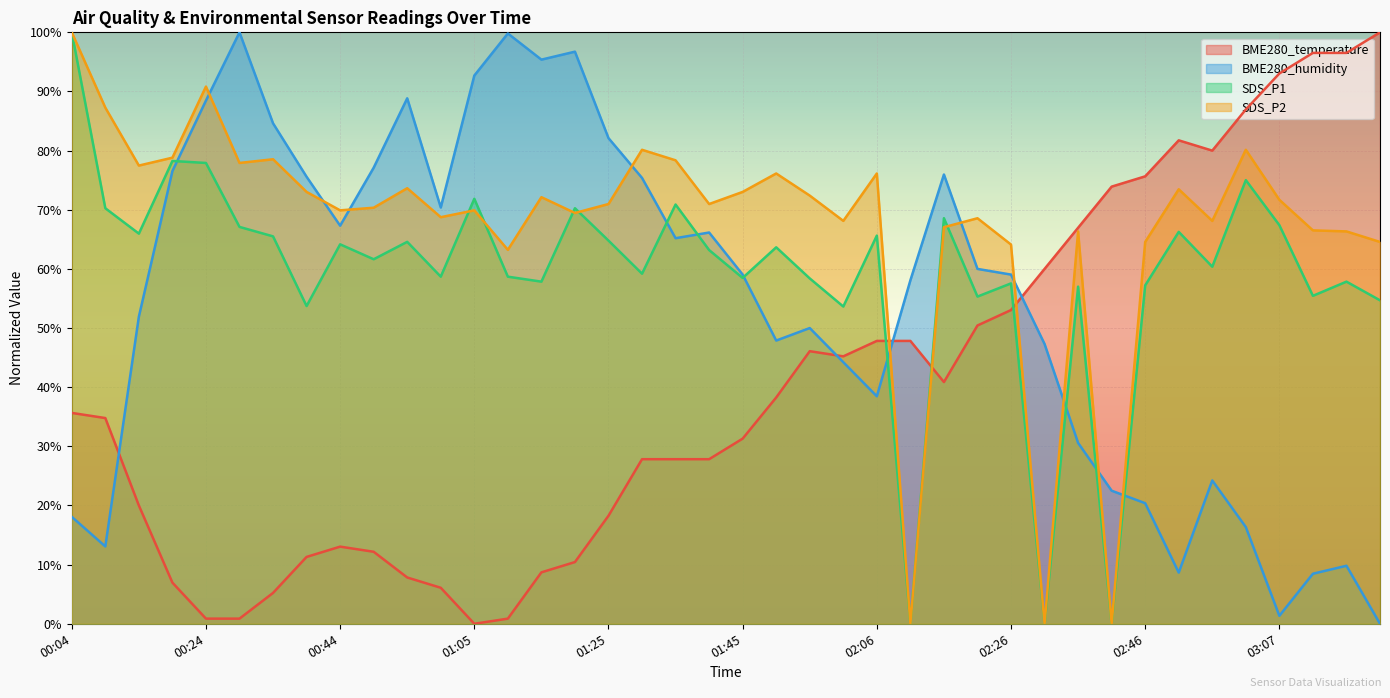

What is the value of the BME280_temperature point at the 40th from the left?

100.0